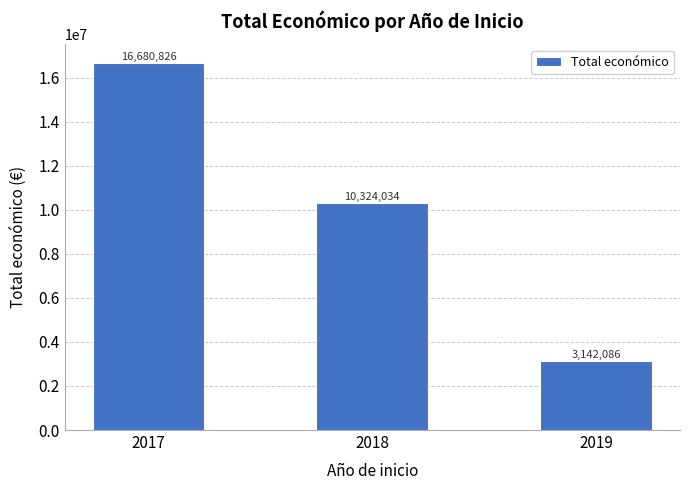

Which category has the highest value across all series?

2017